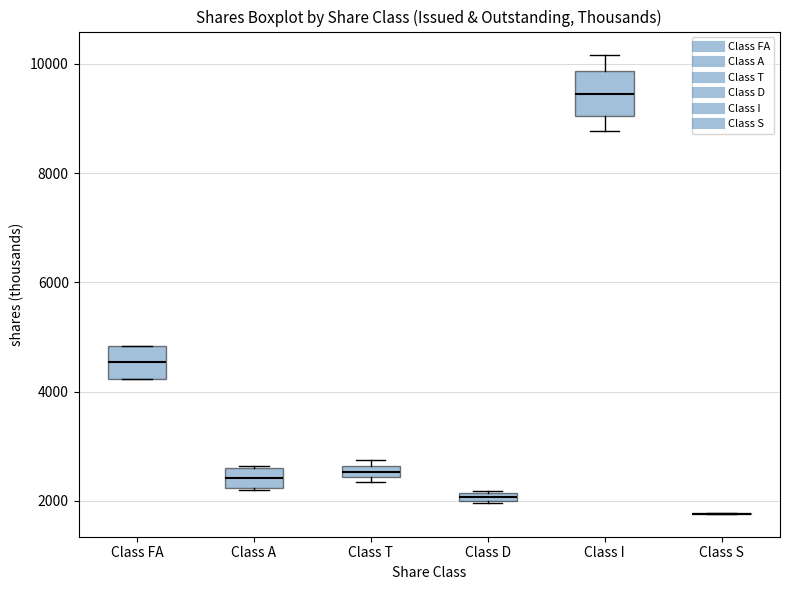

Where is the lower edge of the box for Class I on the y-axis? The values are not printed on the chart, so give them approximately, as read against the axis.

9000